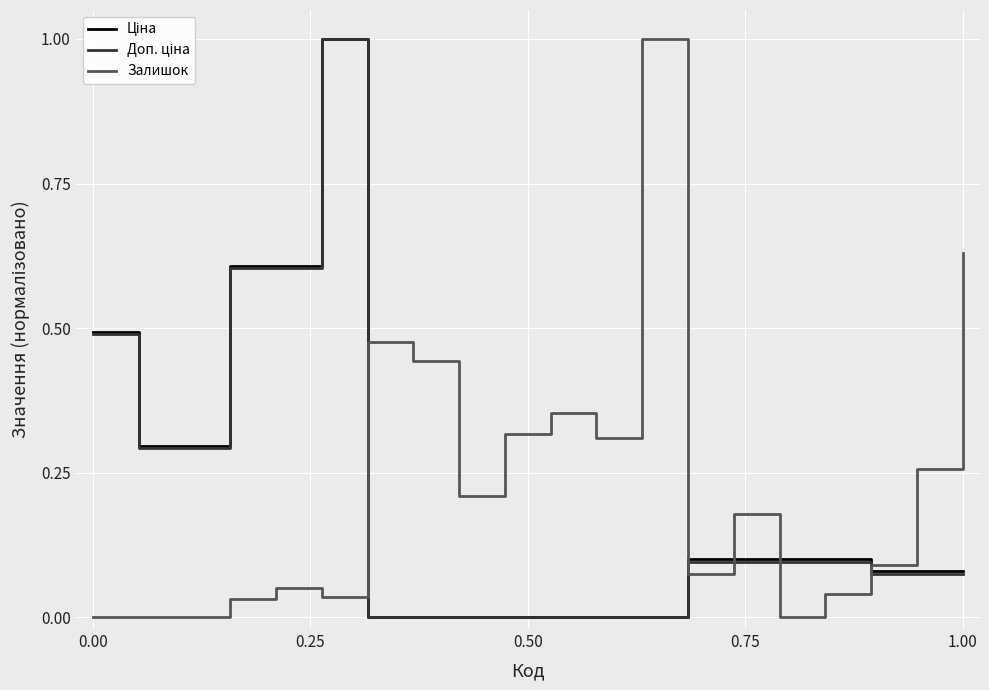

What is the difference between the maximum and minimum values in the Залишок series?

1.0